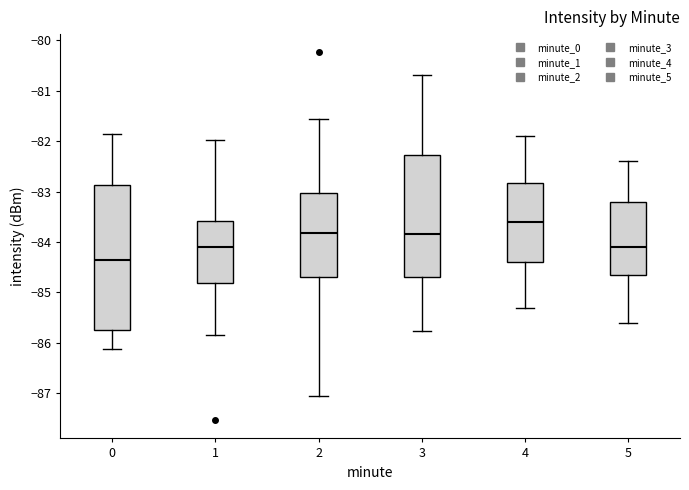

Comparing the boxes themselves (not the whiskers), which one is the tallest?

0